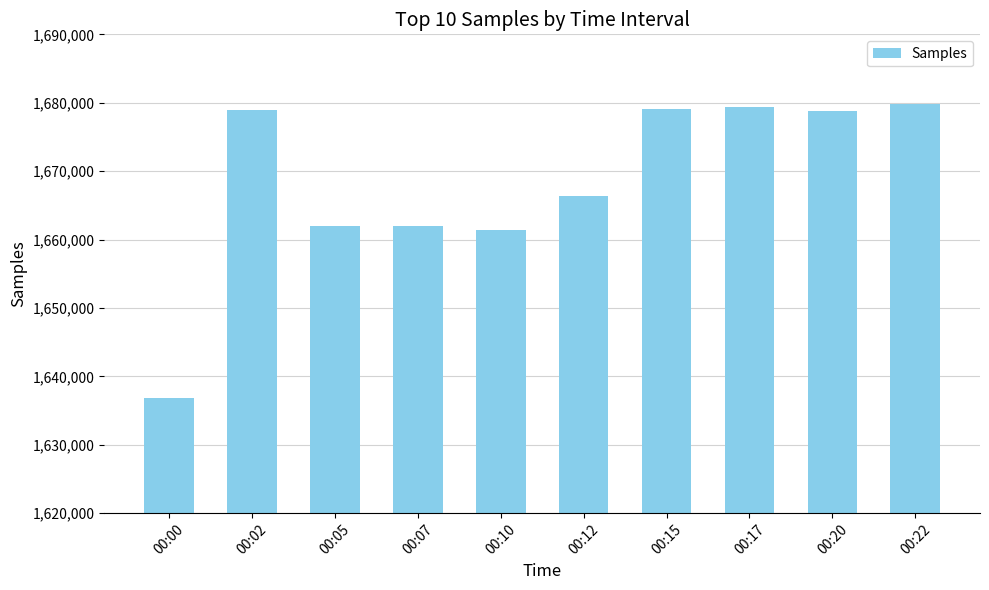

True or false: the data shows 1636780 at 00:00.

True